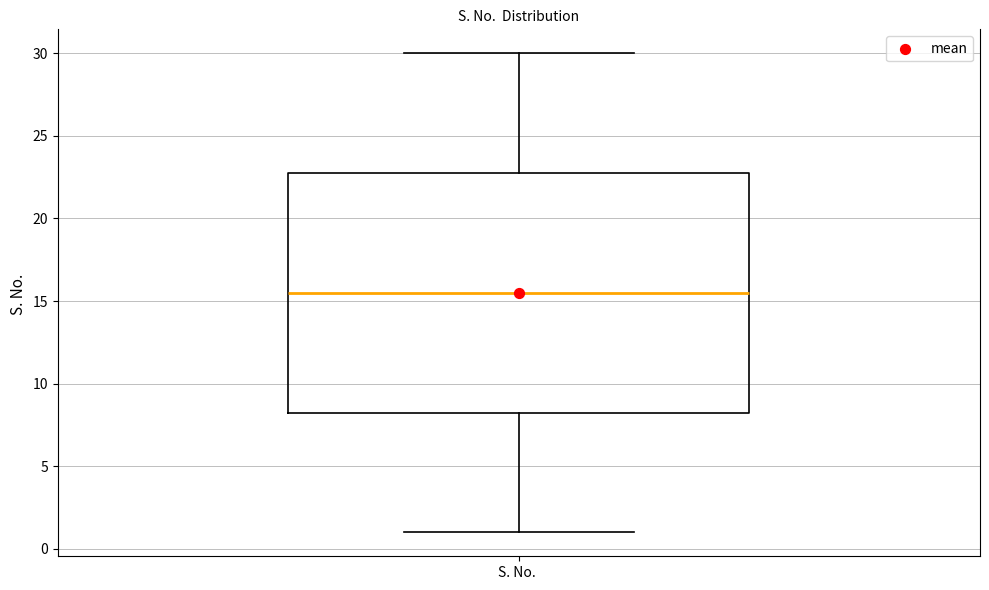

Read this box plot against the y-axis: the position of the median line, the range covered by the box, and the ends of both whiskers. The values are not printed on the chart, so give them approximately, as read against the axis.

median 15.5, box 8.5 to 23.0, whiskers 1.0 to 30.0